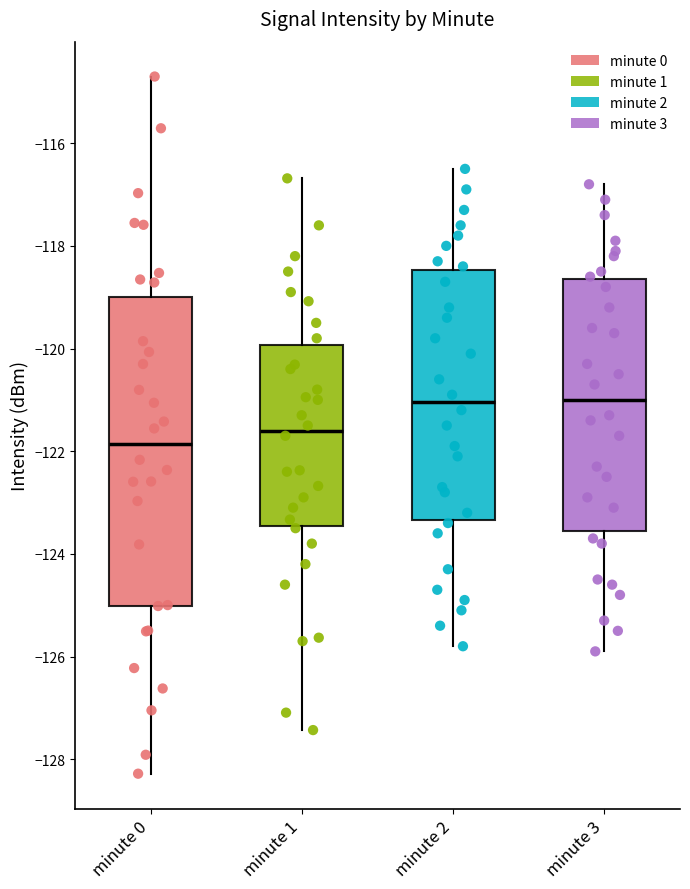

Where does the lower whisker of the box for minute 3 end on the y-axis? The values are not printed on the chart, so give them approximately, as read against the axis.

-125.8